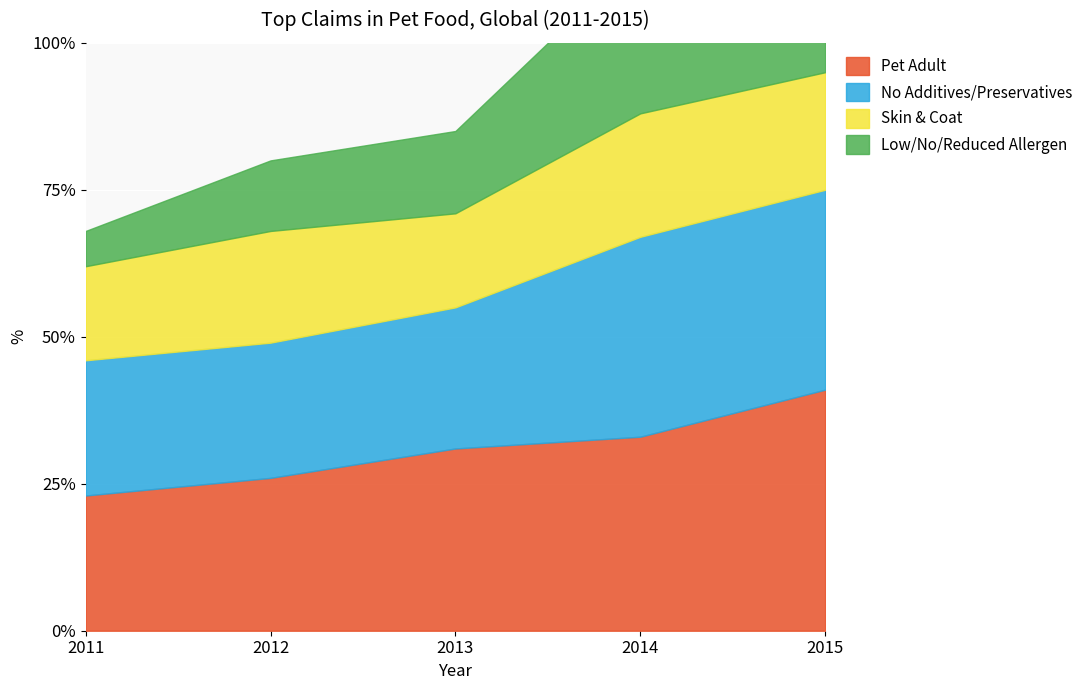

What is the lowest value of the Skin & Coat series?

16